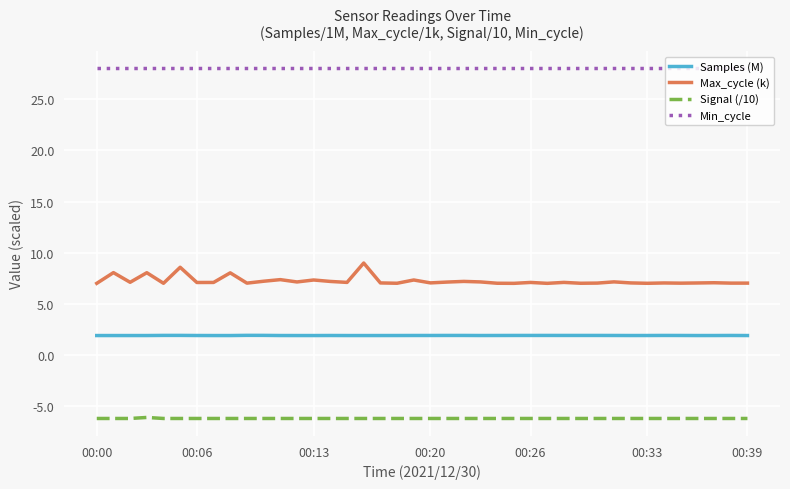

Does the chart have visible grid lines?

Yes